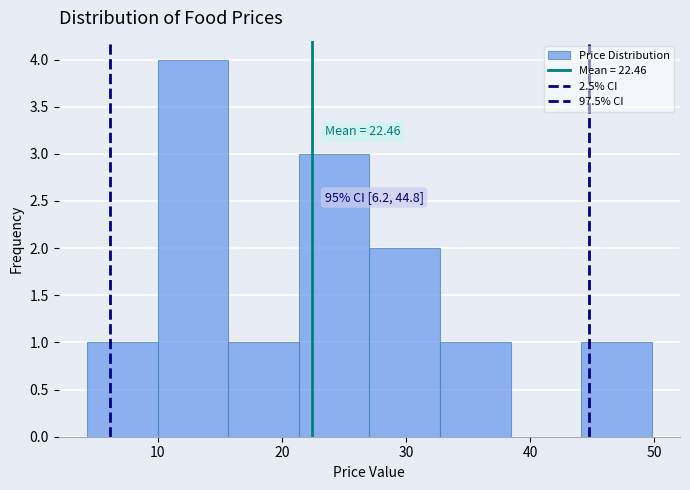

Over which range of the x-axis is the bar tallest?

10 to 16